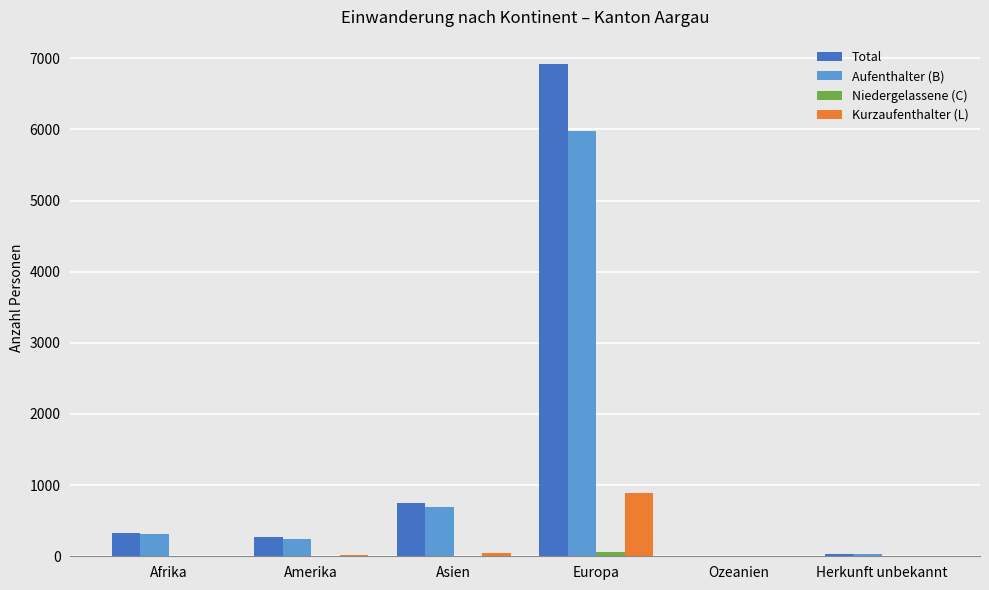

Where is Total nearest to the value 3460?

Asien